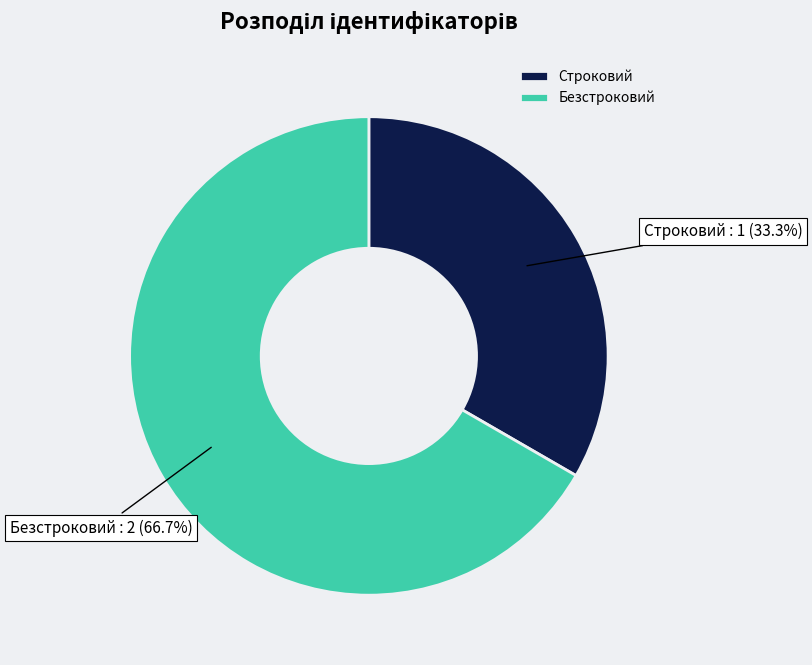

Is it true that Строковий is 33% of the pie?

True